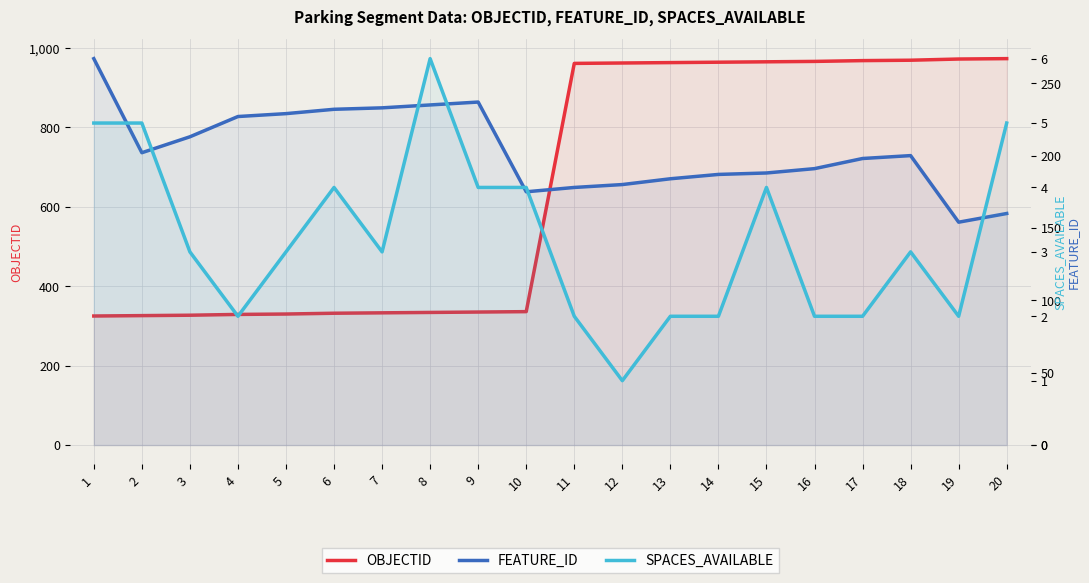

Which series has the widest spread of values?

OBJECTID